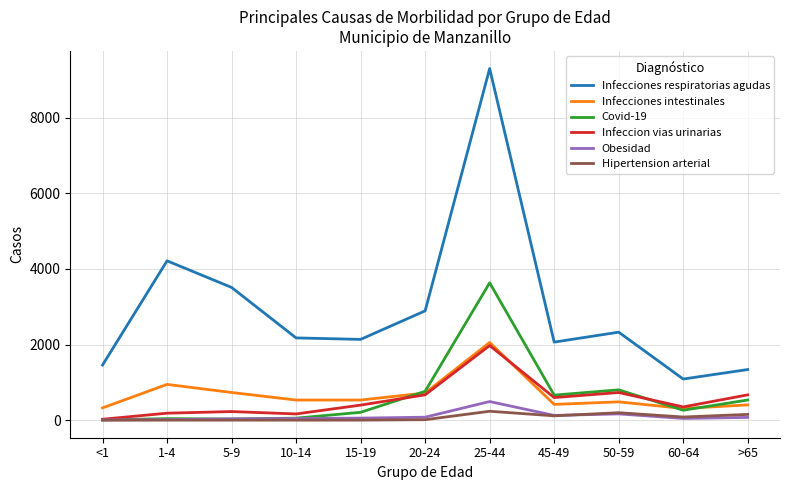

Which series has the largest range (max minus min)?

Infecciones respiratorias agudas